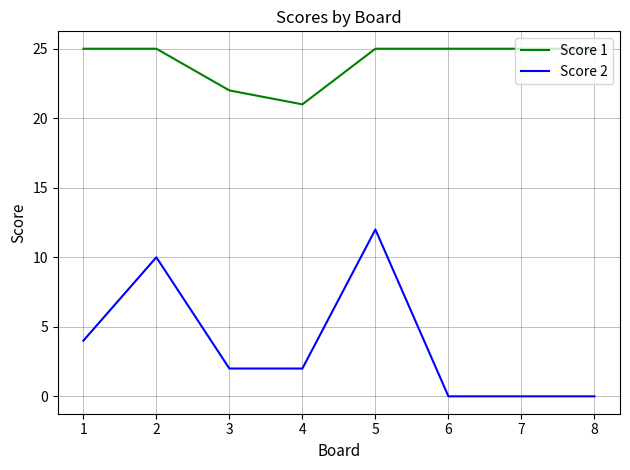

Where is the first local maximum for Score 2?

2